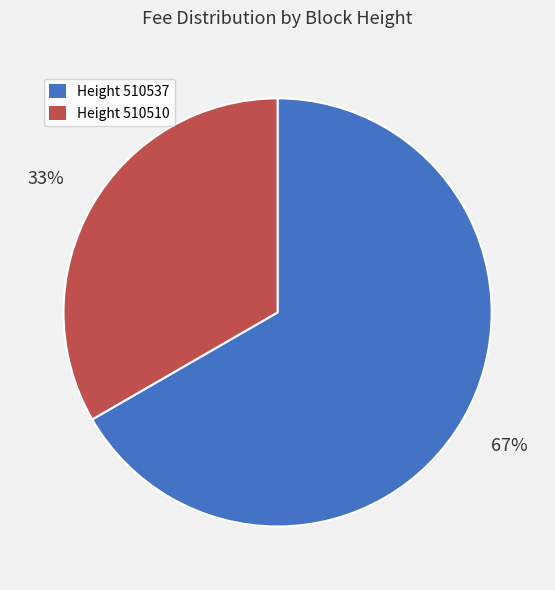

What is the largest slice in the pie chart?

Height 510537